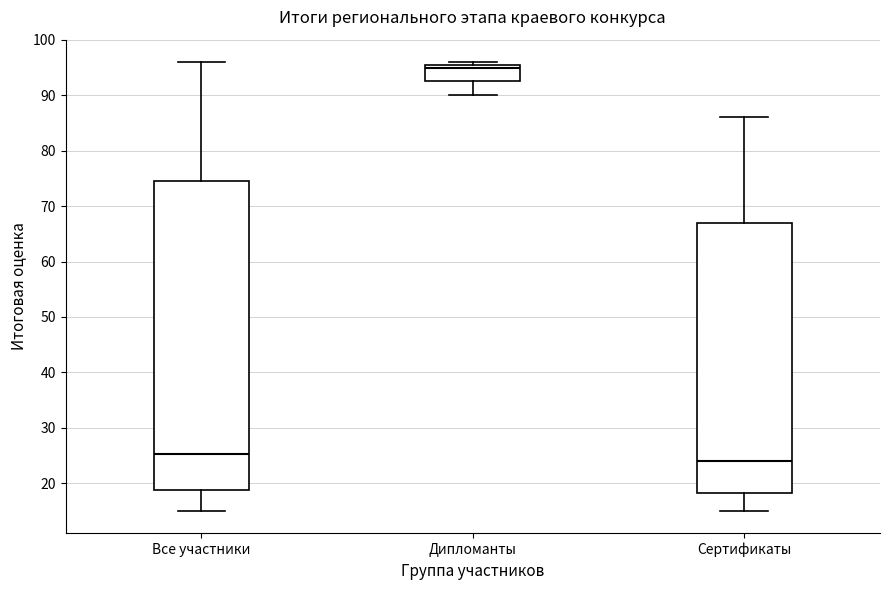

Which box's median line is the highest?

Дипломанты